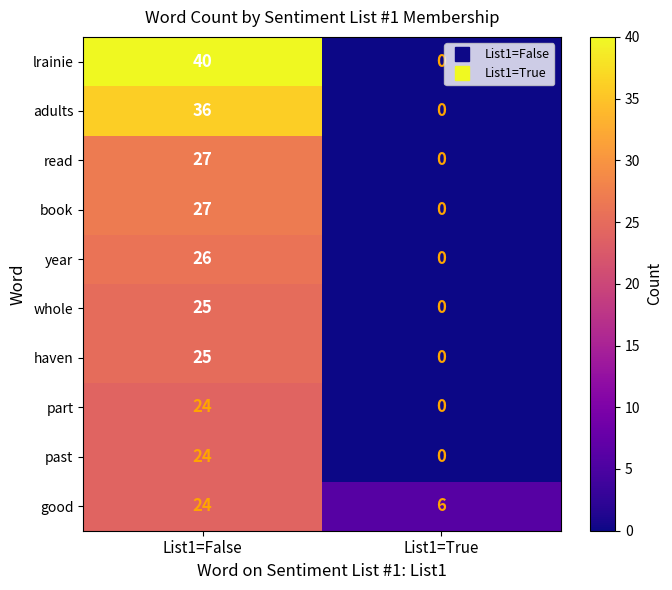

Which category has the highest value across all series?

List1=False